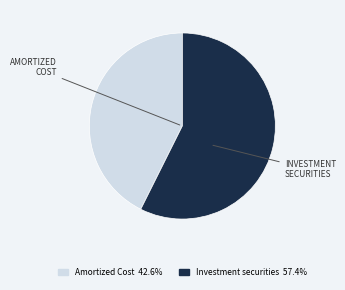

Does any single category account for the majority?

Yes